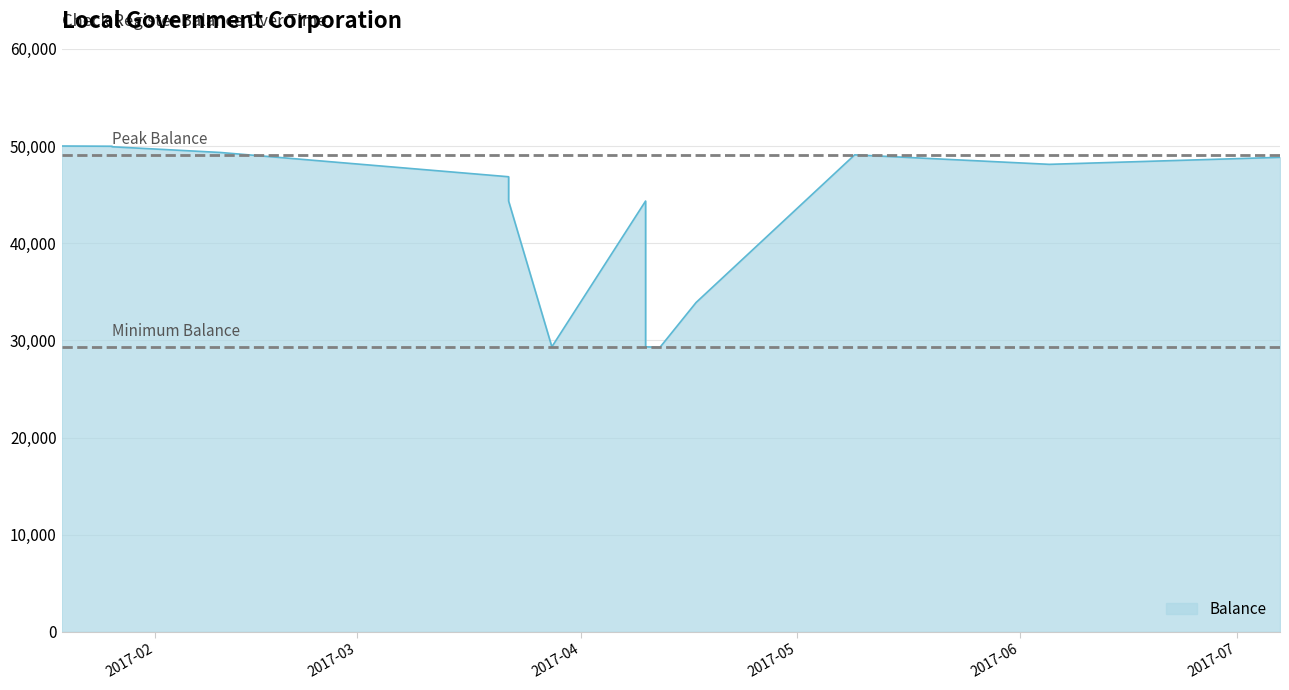

At which category does the data reach its first local peak?

2017-04-10